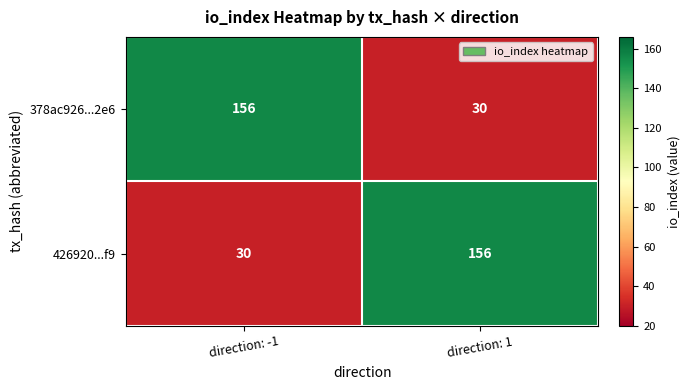

True or false: 426920...f9 has a value of 30 at direction: -1.

True